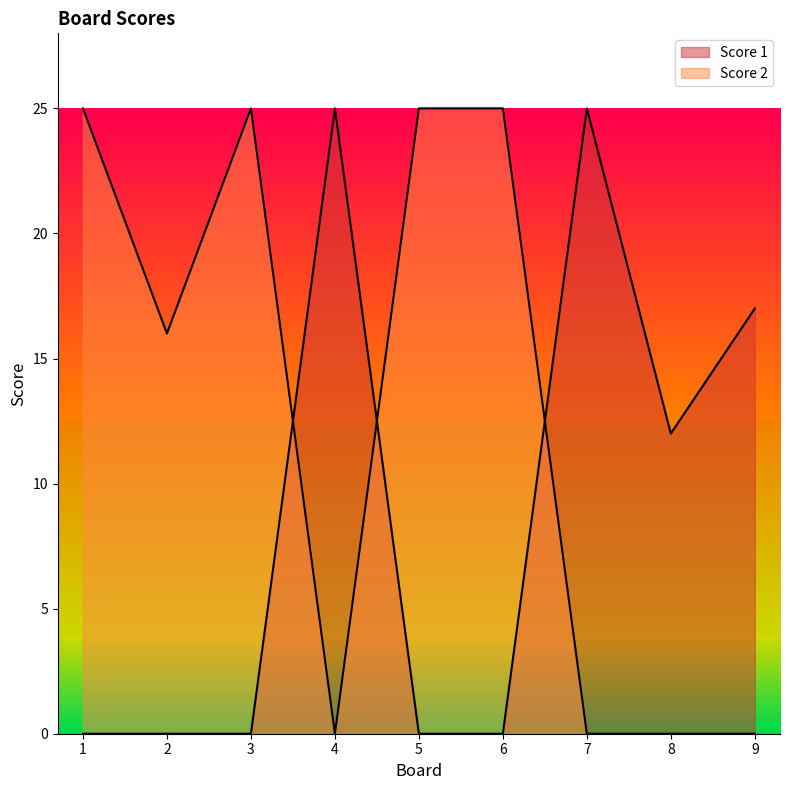

True or false: Score 2 has a value of 7 at 2.

False